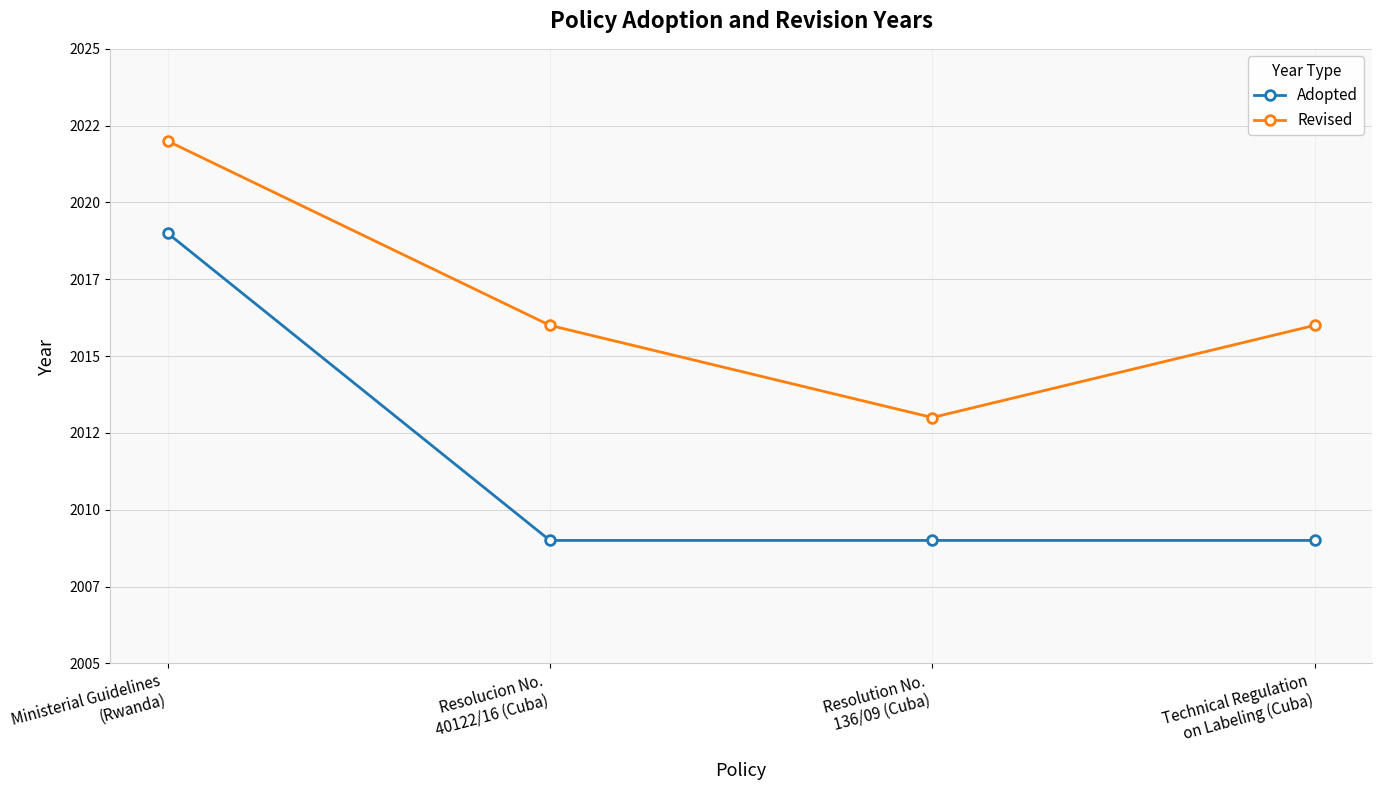

Which series has the largest total across all categories?

Revised